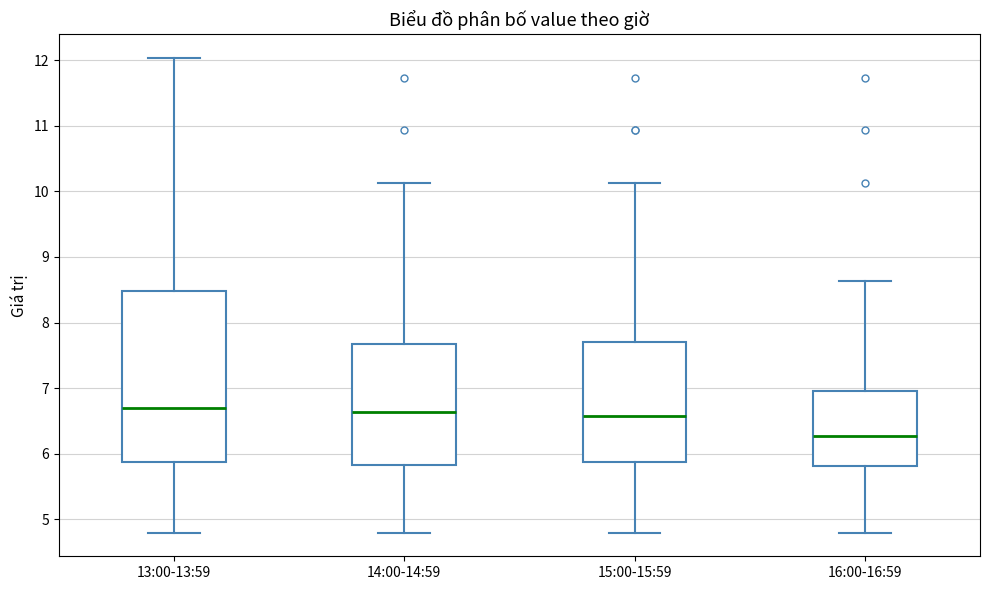

Where is the lower edge of the box for 14:00-14:59 on the y-axis? The values are not printed on the chart, so give them approximately, as read against the axis.

5.8